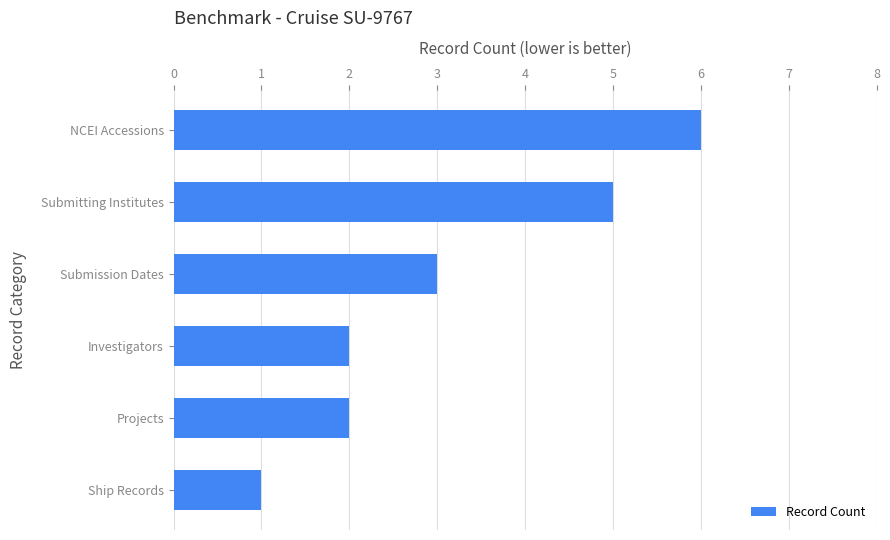

Read the value at Submitting Institutes.

5